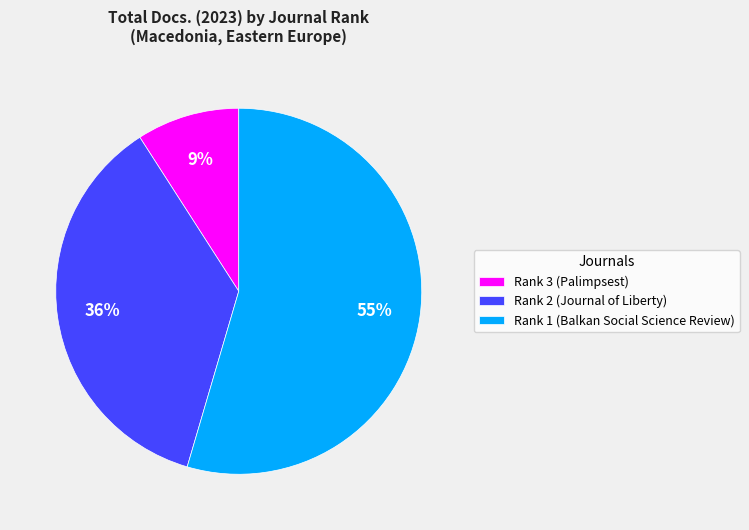

How many segments does this pie chart have?

3